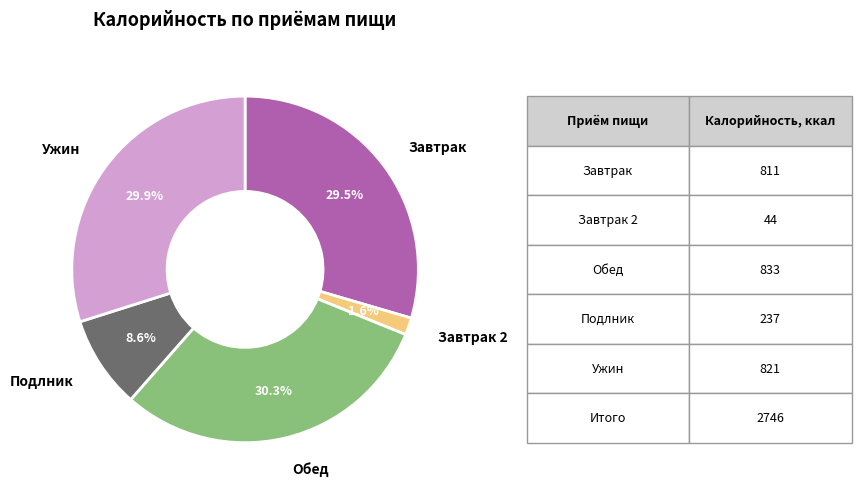

Is there any slice that represents more than half of the pie?

No